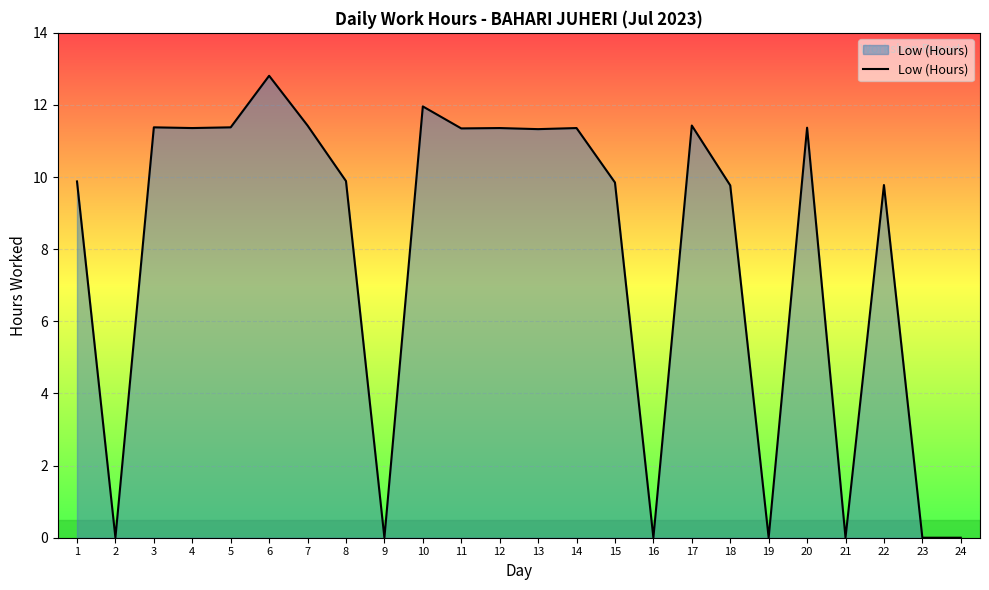

Where does the data first go above 11?

3